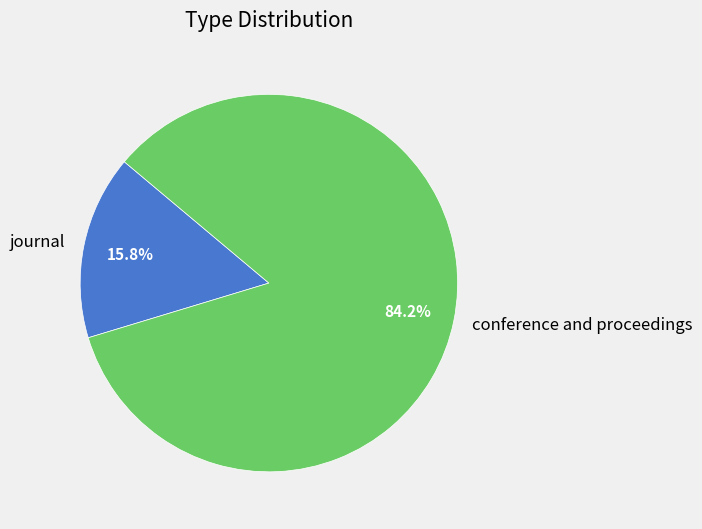

To the nearest percent, what percentage of the pie is conference and proceedings?

84%